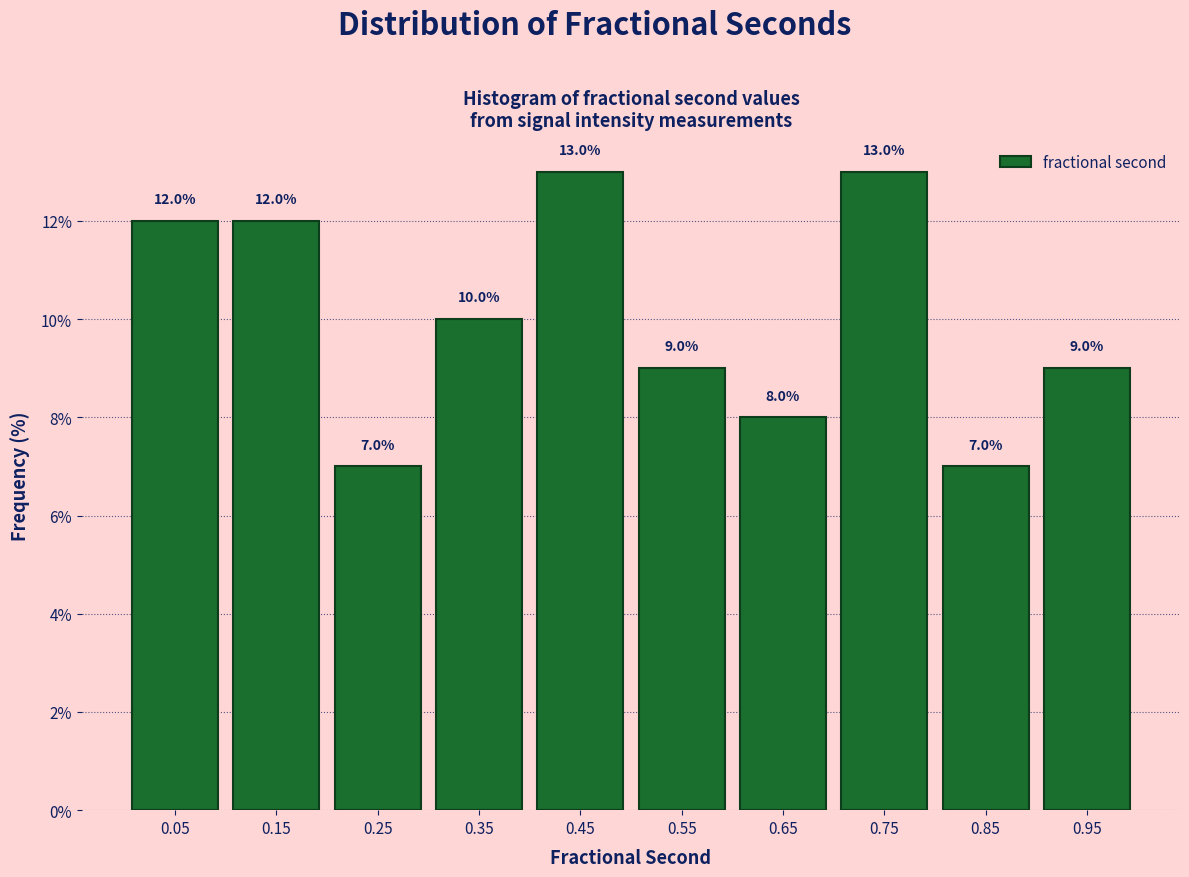

Reading left to right, transcribe this chart: for each bar, give the range it covers on the x-axis and its height.

0.0 to 0.1: 12.0
0.1 to 0.2: 12.0
0.2 to 0.3: 7.0
0.3 to 0.4: 10.0
0.4 to 0.5: 13.0
0.5 to 0.6: 9.0
0.6 to 0.7: 8.0
0.7 to 0.8: 13.0
0.8 to 0.9: 7.0
0.9 to 1.0: 9.0